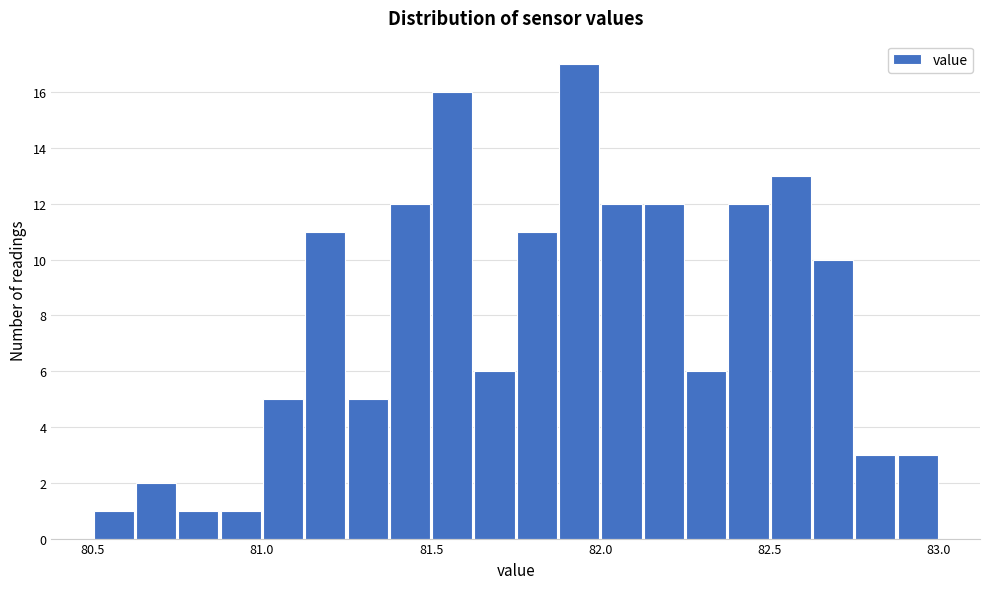

Read against the x-axis, roughly where is the centre of the tallest bar?

81.95